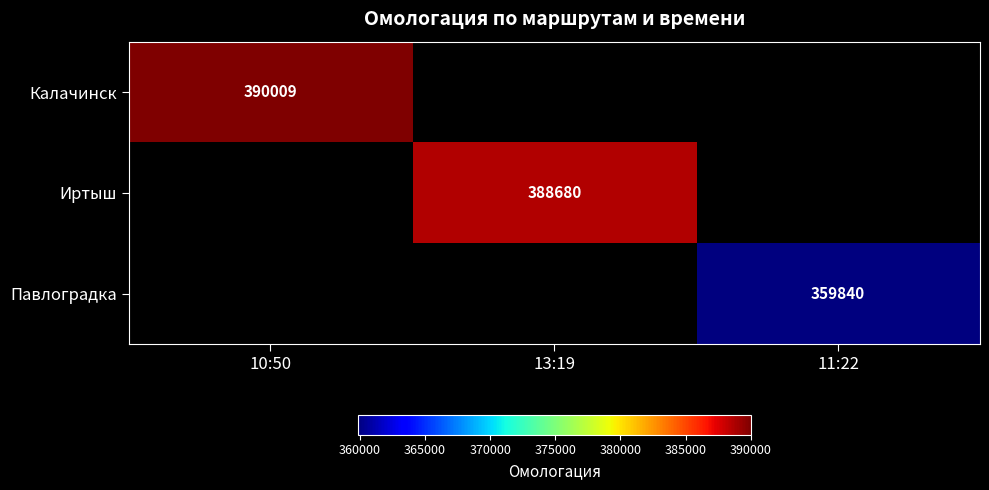

At how many categories does at least one series exceed 376650?

2